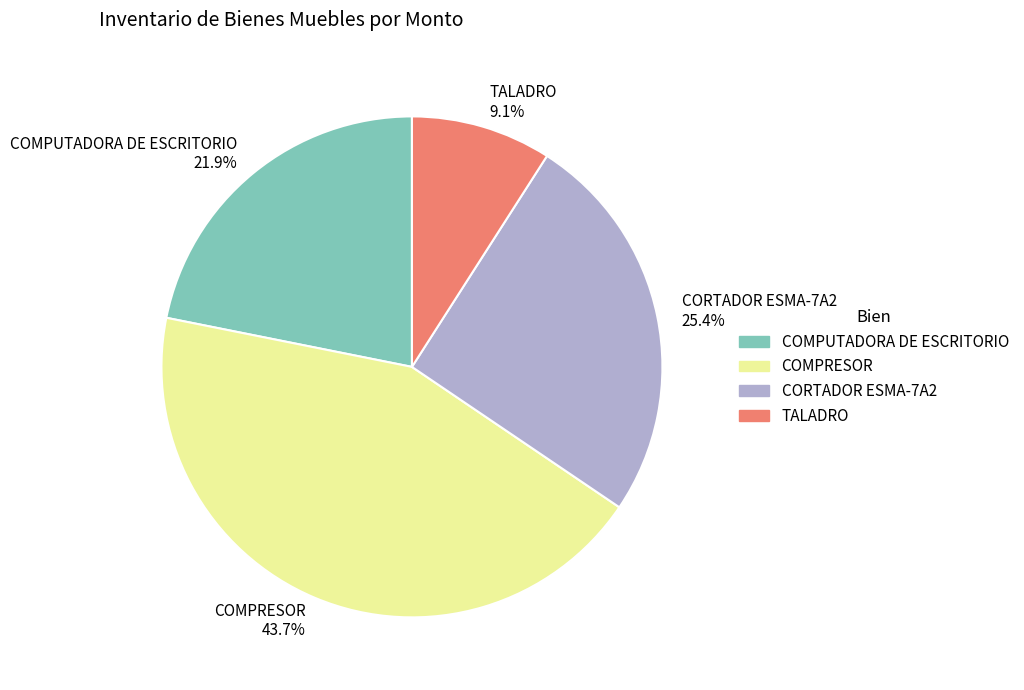

To the nearest percent, what is the difference between the largest and smallest slice percentages?

35%